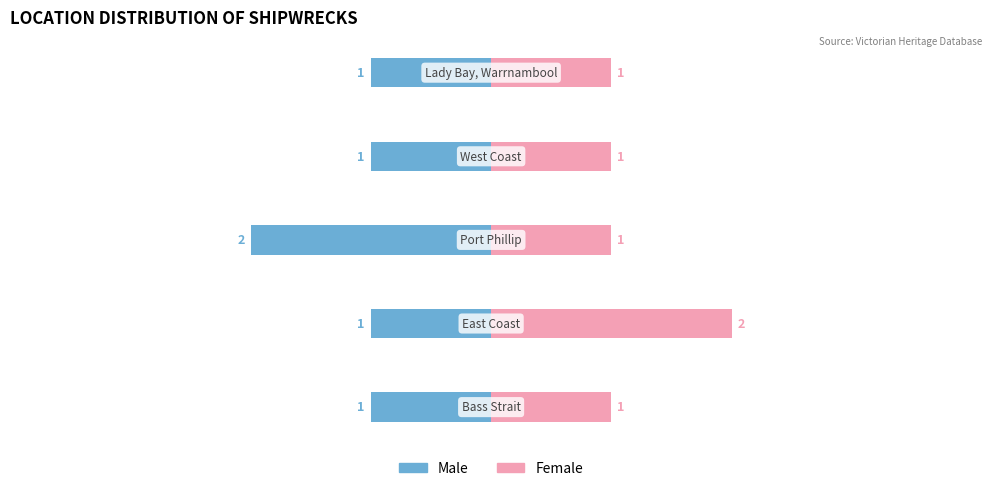

What is the total value across all series at 2?

-1